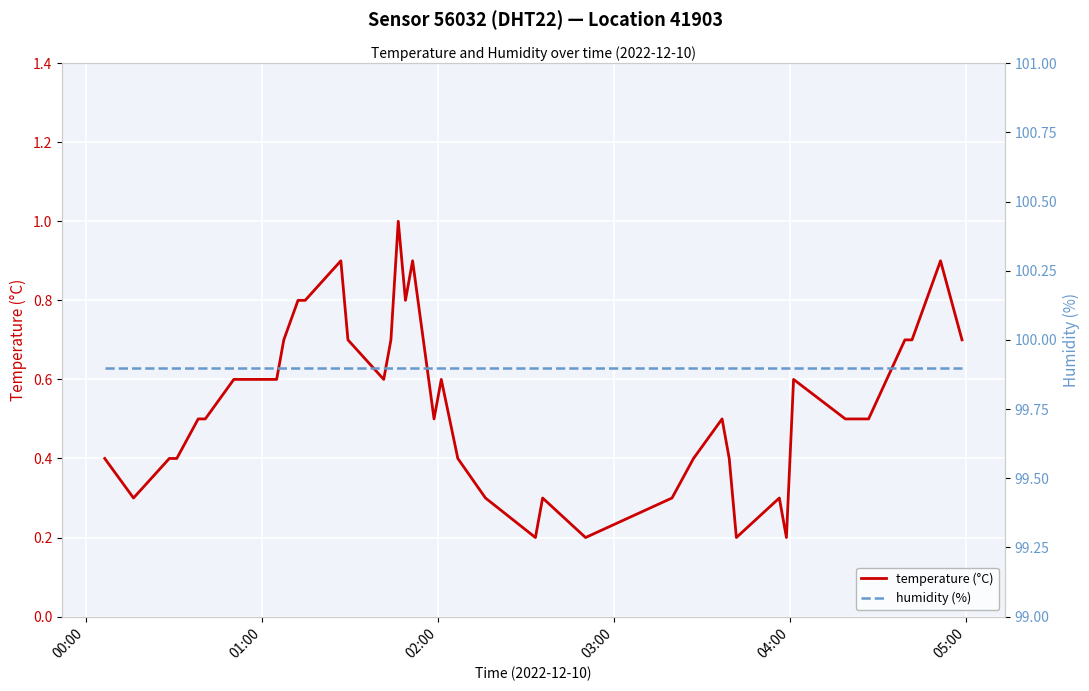

What is the maximum value for temperature (°C)?

1.0